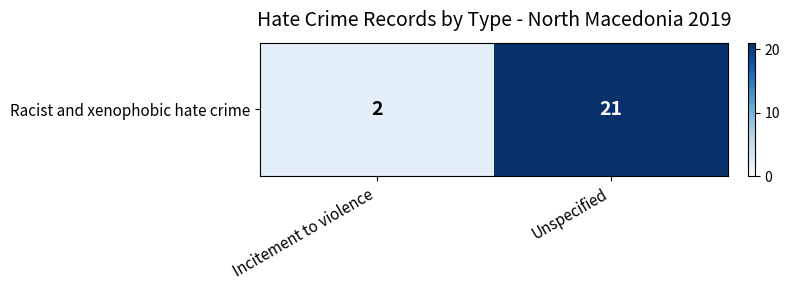

Rank the categories by value from lowest to highest.

Incitement to violence, Unspecified